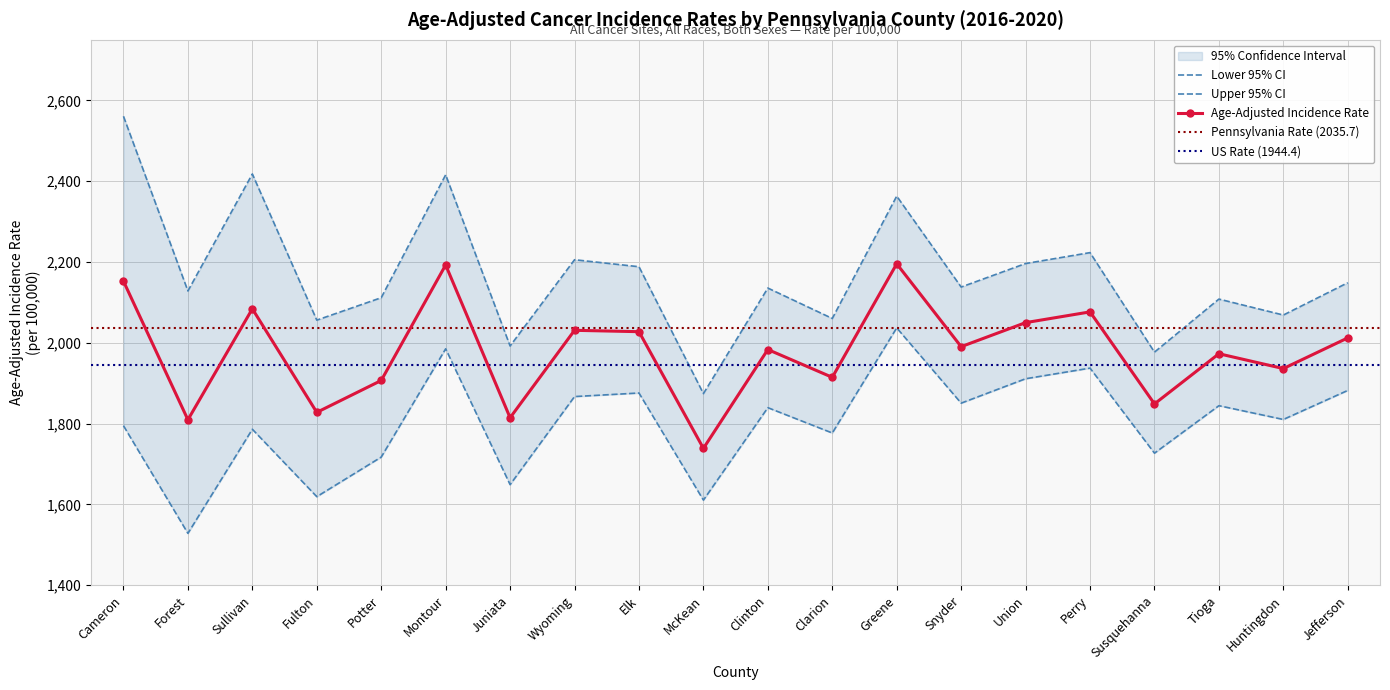

How many interior local valleys does the Age-Adjusted Incidence Rate series have?

8